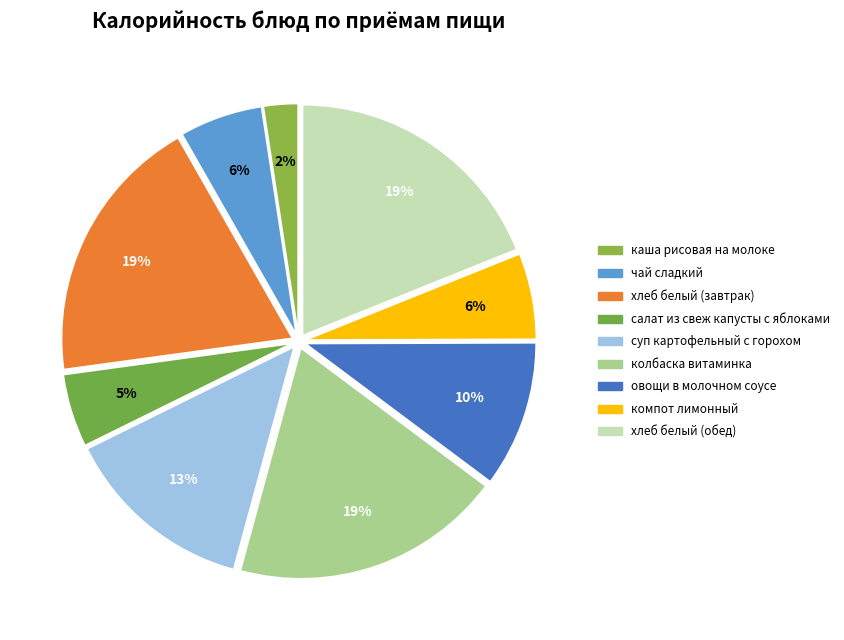

Which category has the smallest portion of the pie?

каша рисовая на молоке